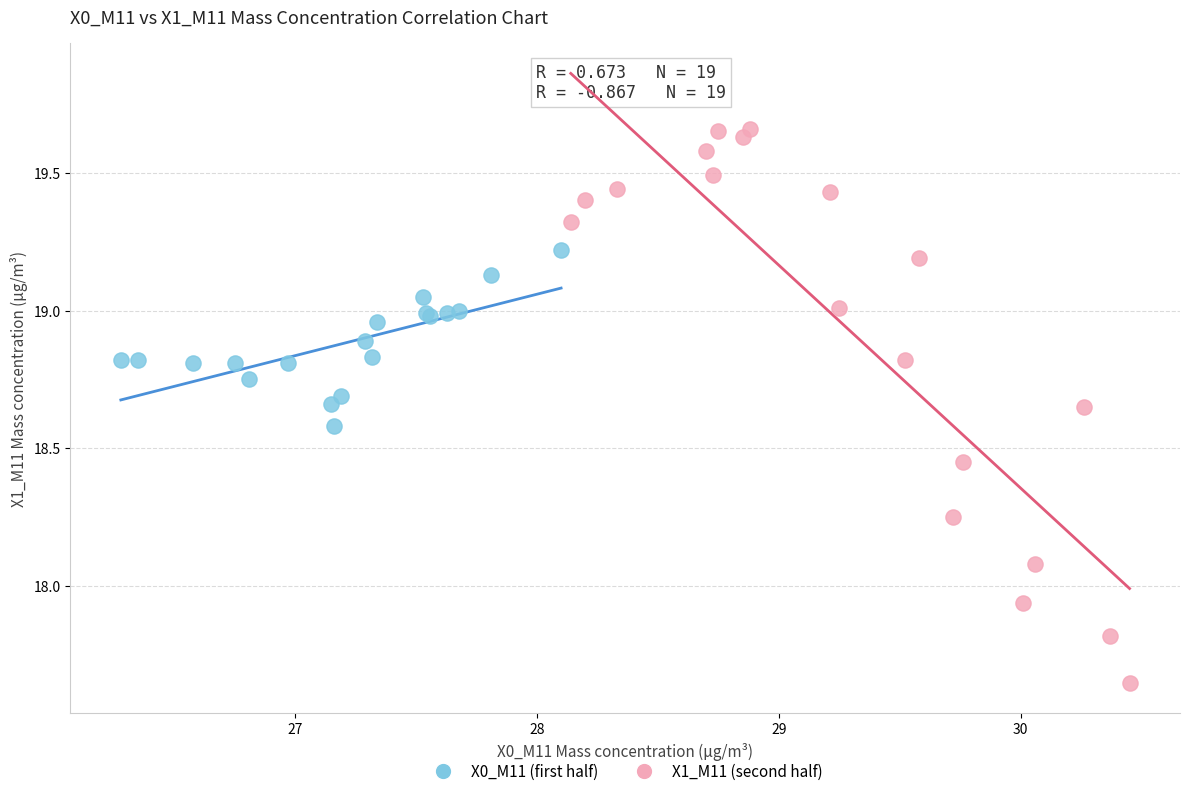

Which series has the largest Y range (max minus min)?

X1_M11 (second half)